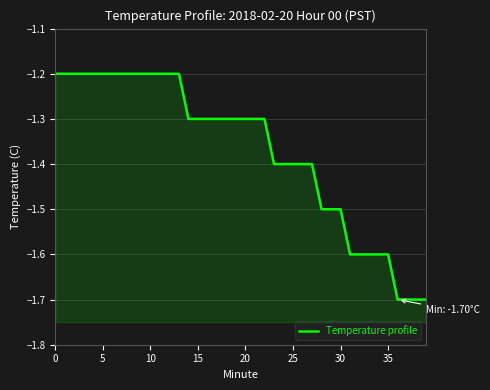

What is the smallest value displayed?

-1.7